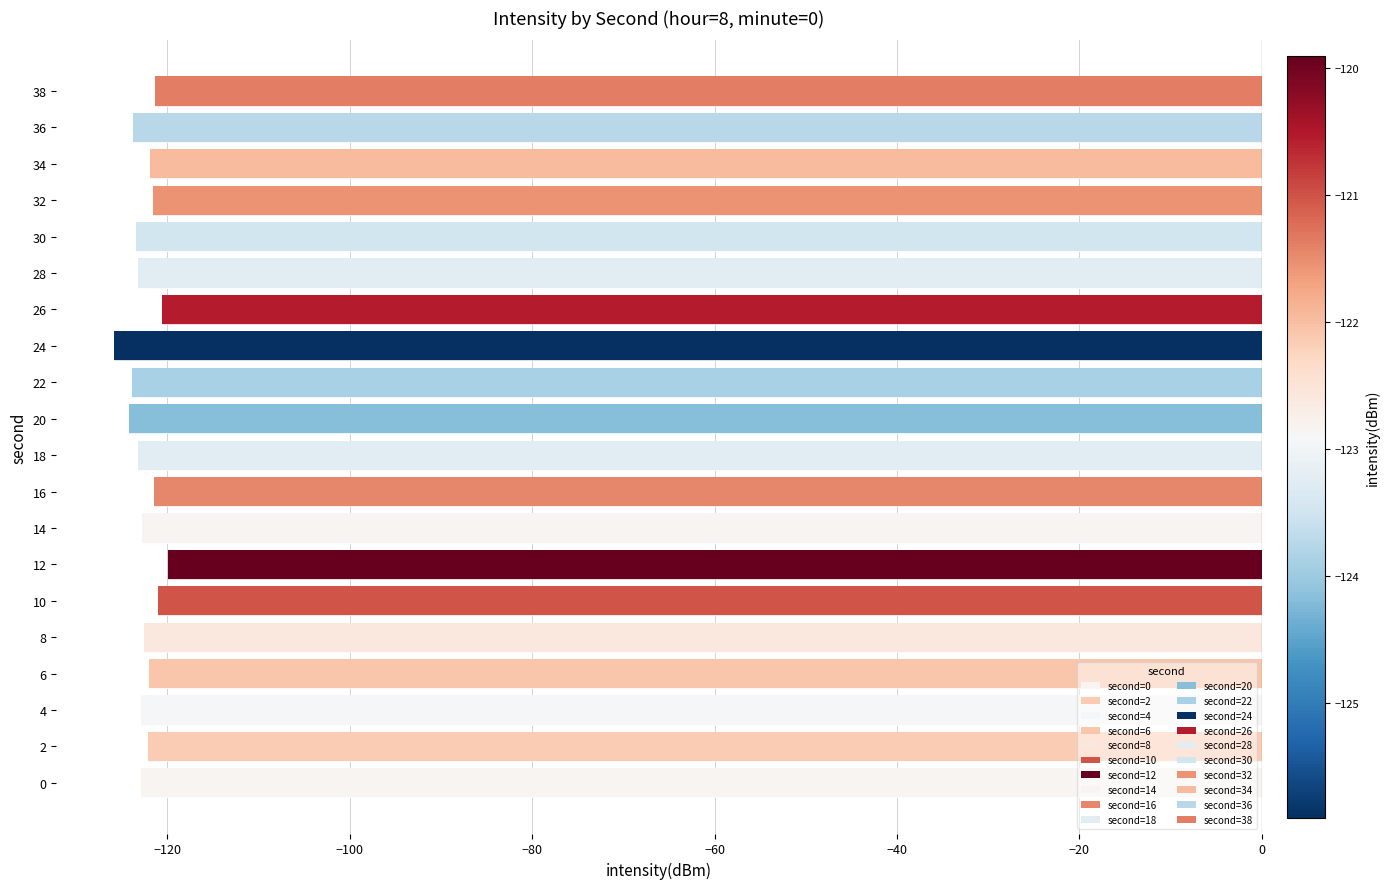

The chart shows a value of -35.3 at 2. True or false?

False